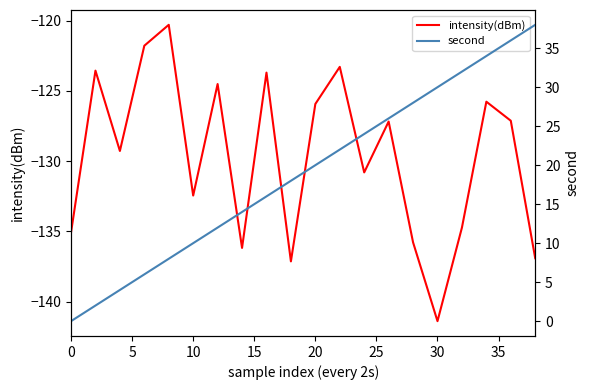

The value of intensity(dBm) at 20 is -180.1. True or false?

False